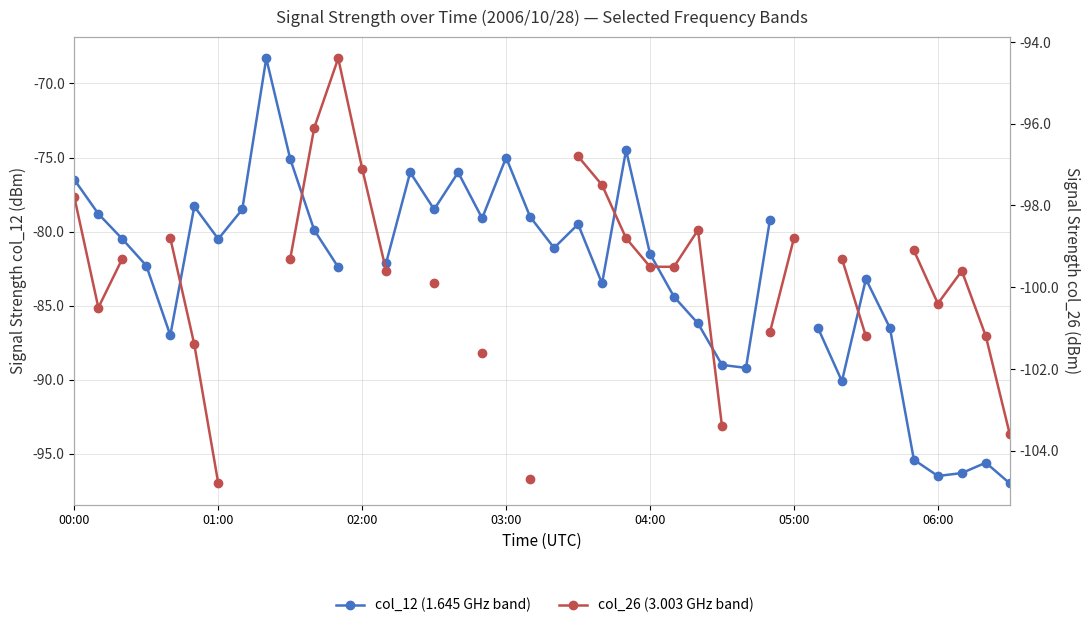

At 38, list the series in order from smallest to largest.

col_26 (3.003 GHz band), col_12 (1.645 GHz band)